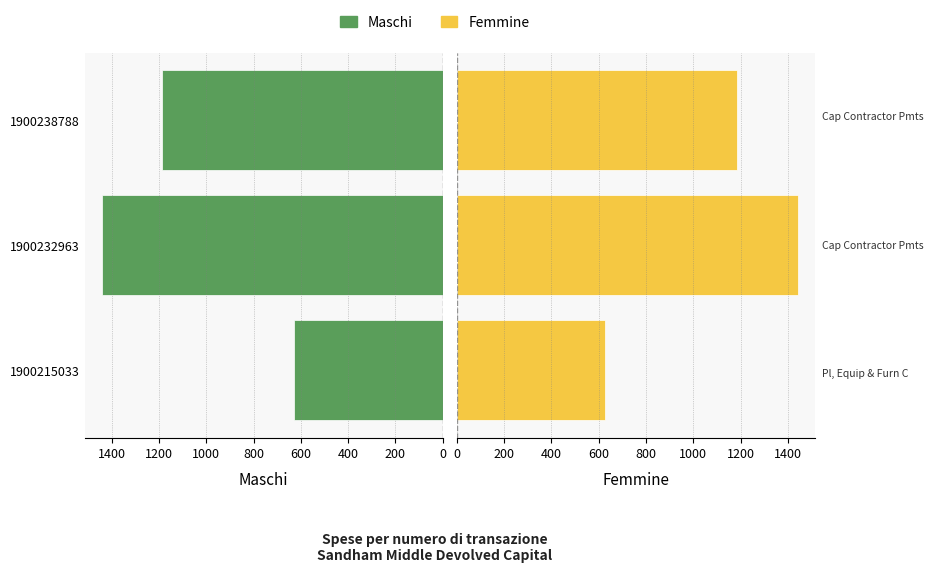

Which series has the widest spread of values?

Maschi